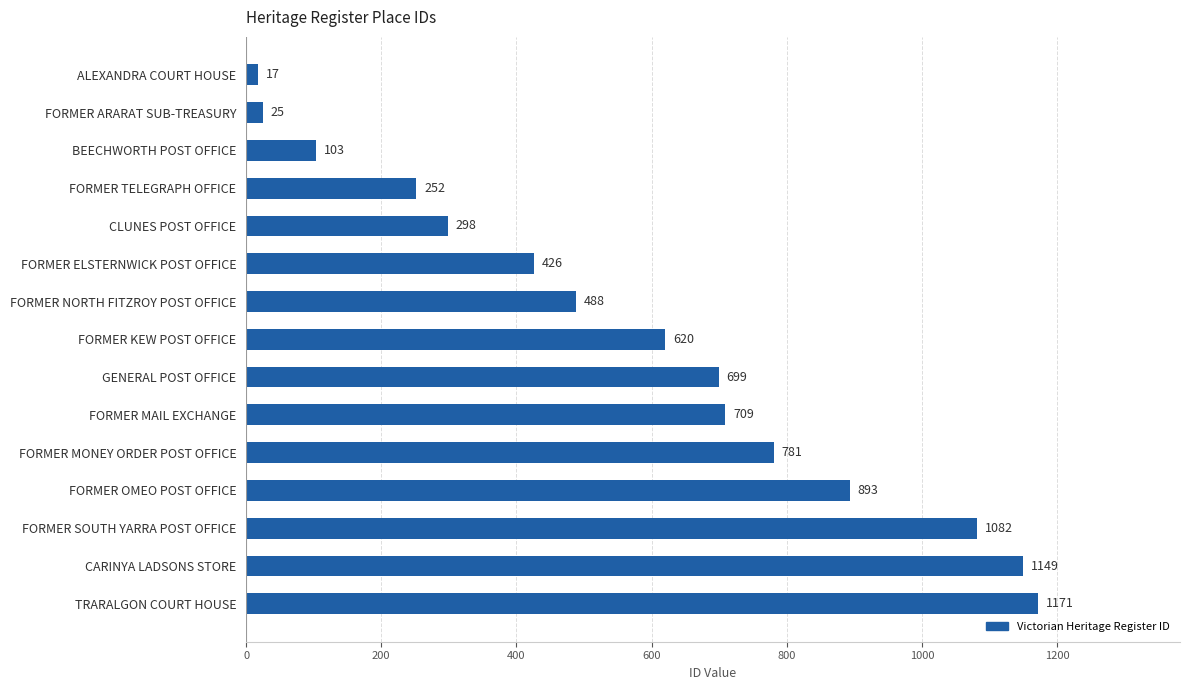

List the labels in order of value, largest first.

TRARALGON COURT HOUSE, CARINYA LADSONS STORE, FORMER SOUTH YARRA POST OFFICE, FORMER OMEO POST OFFICE, FORMER MONEY ORDER POST OFFICE, FORMER MAIL EXCHANGE, GENERAL POST OFFICE, FORMER KEW POST OFFICE, FORMER NORTH FITZROY POST OFFICE, FORMER ELSTERNWICK POST OFFICE, CLUNES POST OFFICE, FORMER TELEGRAPH OFFICE, BEECHWORTH POST OFFICE, FORMER ARARAT SUB-TREASURY, ALEXANDRA COURT HOUSE